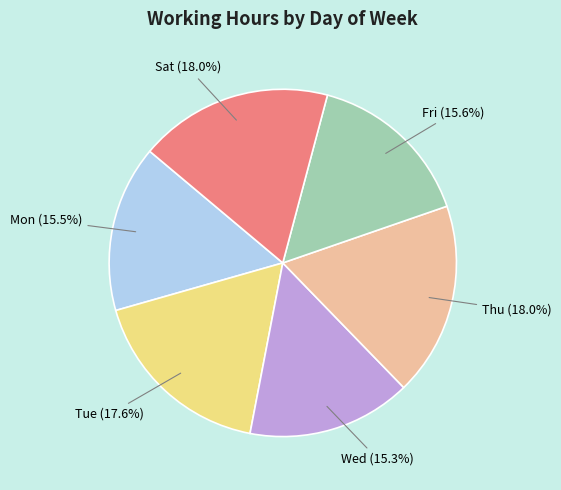

To the nearest percent, what is the average slice percentage?

17%